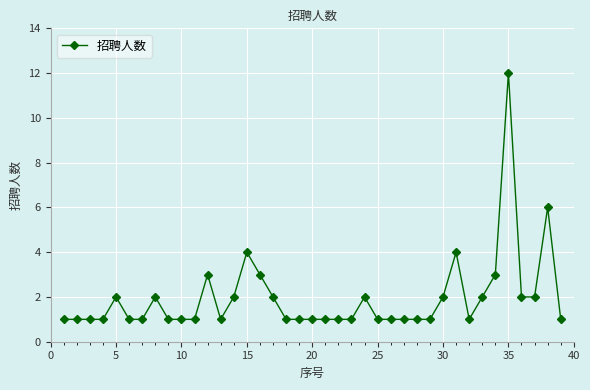

True or false: there are more than 1 points higher than both neighbors.

True